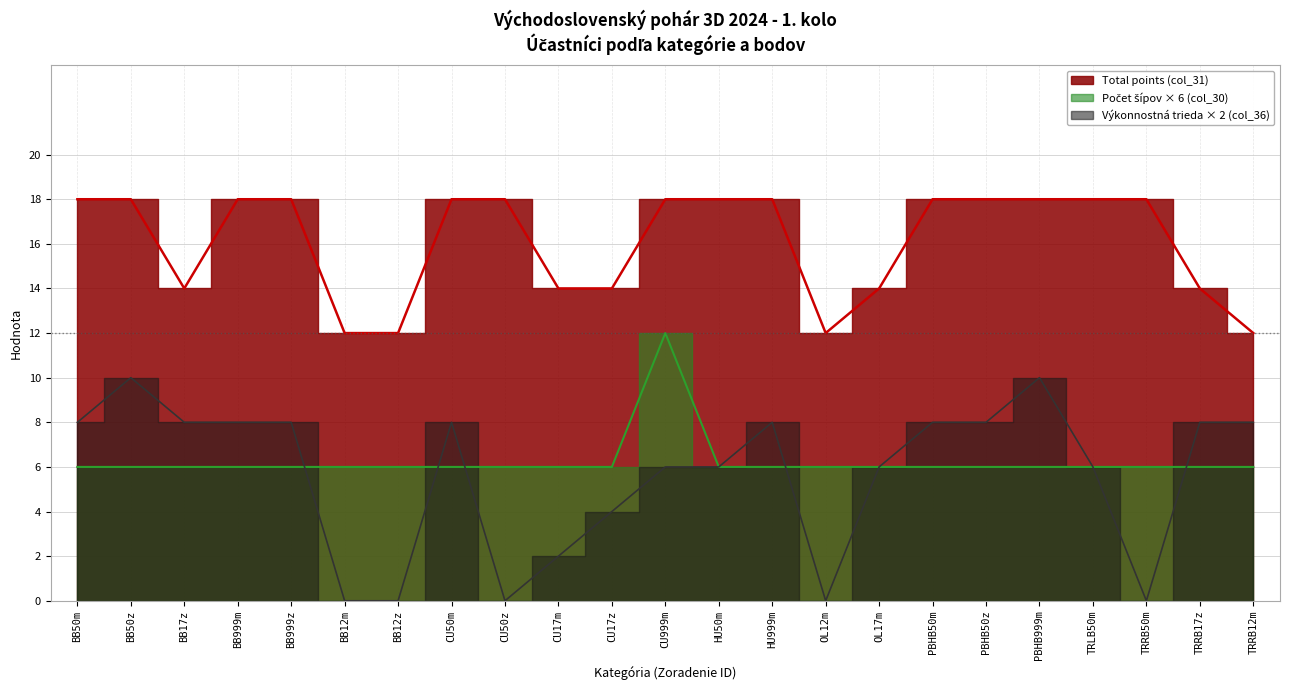

Reading right to left, transcribe all the data shown in this chart.

Total points (col_31): TRRB12m=12	TRRB17z=14	TRRB50m=18	TRLB50m=18	PBHB999m=18	PBHB50z=18	PBHB50m=18	OL17m=14	OL12m=12	HU999m=18	HU50m=18	CU999m=18	CU17z=14	CU17m=14	CU50z=18	CU50m=18	BB12z=12	BB12m=12	BB999z=18	BB999m=18	BB17z=14	BB50z=18	BB50m=18
Počet šípov (col_30): TRRB12m=6	TRRB17z=6	TRRB50m=6	TRLB50m=6	PBHB999m=6	PBHB50z=6	PBHB50m=6	OL17m=6	OL12m=6	HU999m=6	HU50m=6	CU999m=12	CU17z=6	CU17m=6	CU50z=6	CU50m=6	BB12z=6	BB12m=6	BB999z=6	BB999m=6	BB17z=6	BB50z=6	BB50m=6
Výkonnostná trieda (col_36): TRRB12m=8	TRRB17z=8	TRRB50m=0	TRLB50m=6	PBHB999m=10	PBHB50z=8	PBHB50m=8	OL17m=6	OL12m=0	HU999m=8	HU50m=6	CU999m=6	CU17z=4	CU17m=2	CU50z=0	CU50m=8	BB12z=0	BB12m=0	BB999z=8	BB999m=8	BB17z=8	BB50z=10	BB50m=8